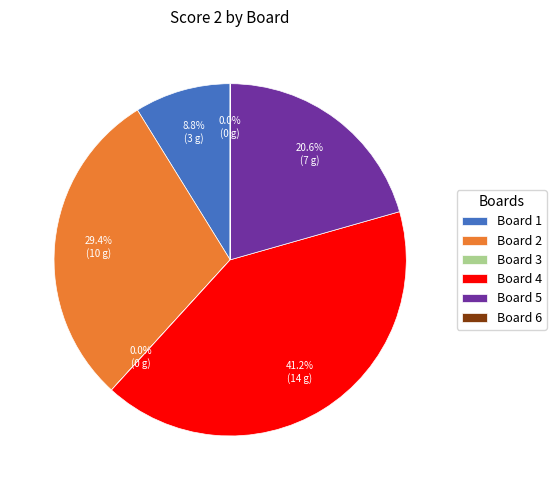

To the nearest percent, what percentage of the pie is Board 4?

41%